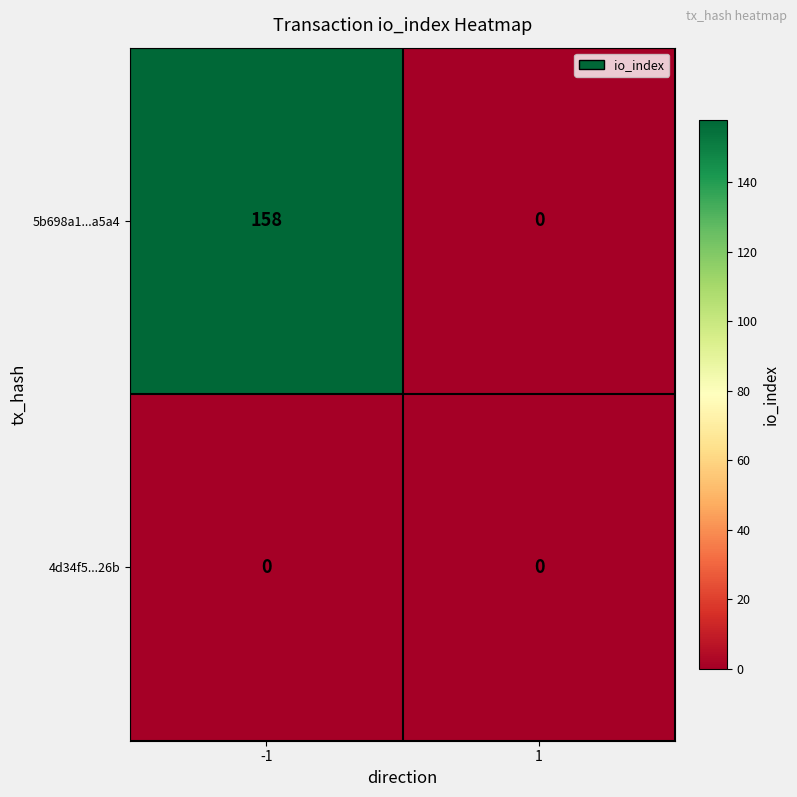

What is the sum of the 5b698a1...a5a4 values at 1 and -1?

158